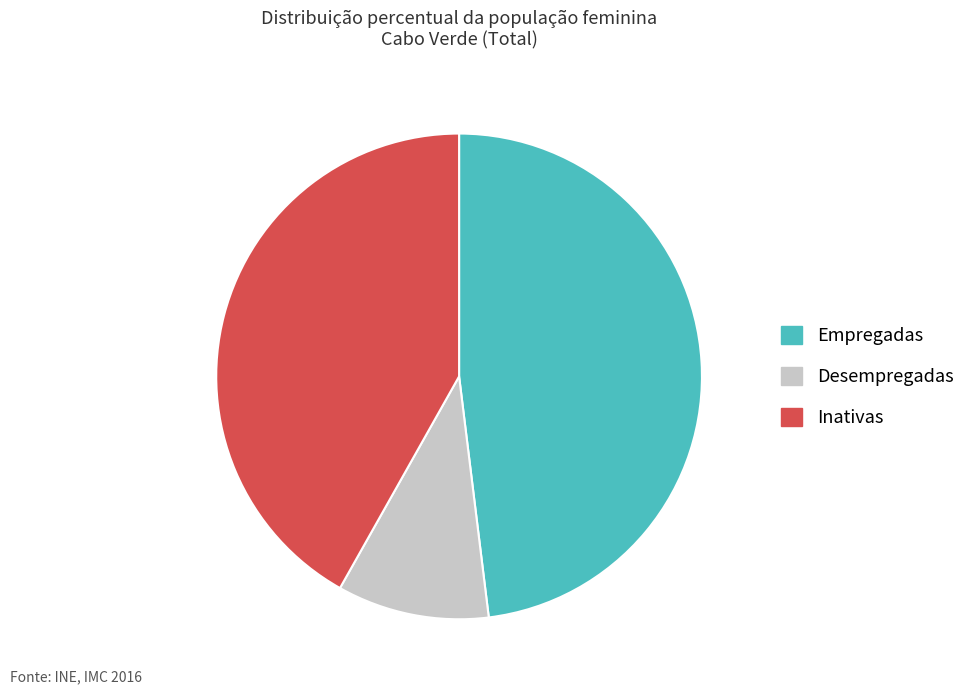

Approximately how many times larger is the value at Empregadas compared to Inativas?

1.1